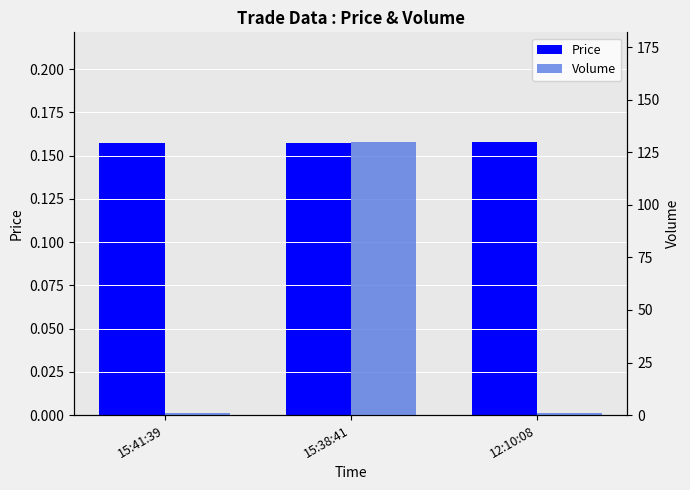

What position from the left is 12:10:08?

3